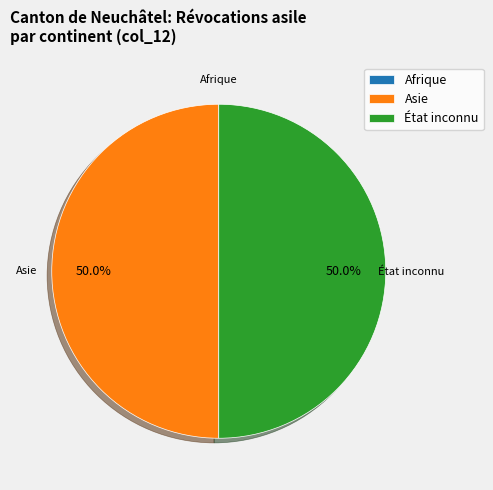

What is the ratio of the value at État inconnu to the value at Asie?

1.0